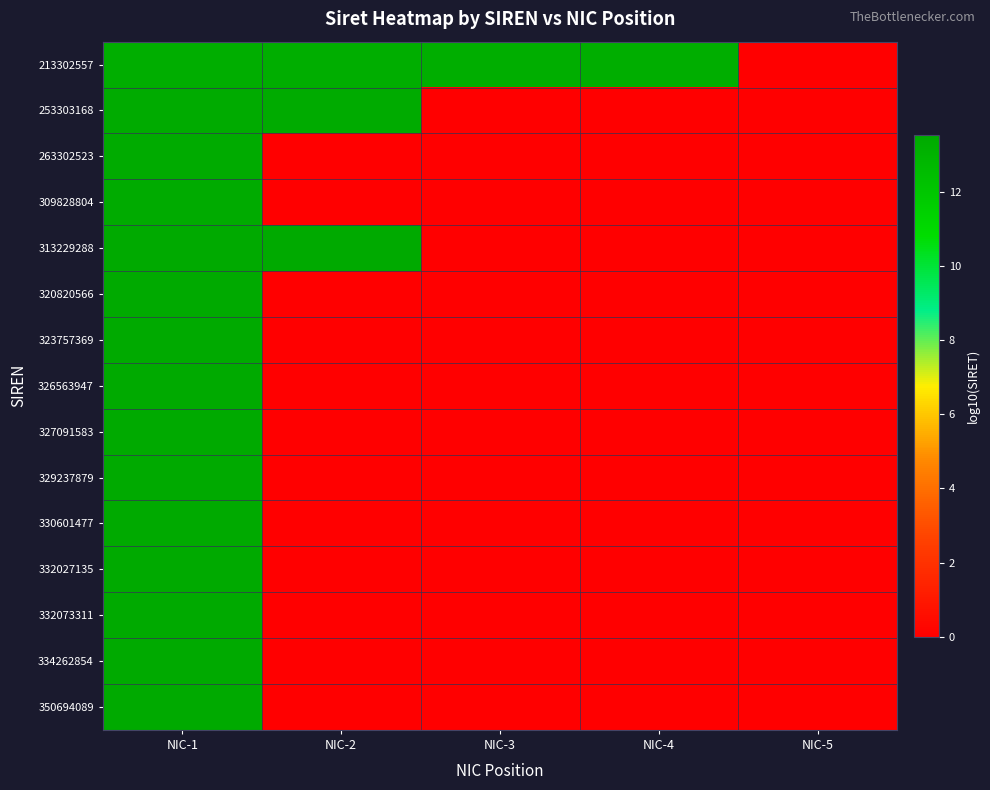

Reading left to right, extract all data points from this chart.

213302557: NIC-1=13.3	NIC-2=13.3	NIC-3=13.3	NIC-4=13.3	NIC-5=0.0
253303168: NIC-1=13.4	NIC-2=13.4	NIC-3=0.0	NIC-4=0.0	NIC-5=0.0
263302523: NIC-1=13.4	NIC-2=0.0	NIC-3=0.0	NIC-4=0.0	NIC-5=0.0
309828804: NIC-1=13.5	NIC-2=0.0	NIC-3=0.0	NIC-4=0.0	NIC-5=0.0
313229288: NIC-1=13.5	NIC-2=13.5	NIC-3=0.0	NIC-4=0.0	NIC-5=0.0
320820566: NIC-1=13.5	NIC-2=0.0	NIC-3=0.0	NIC-4=0.0	NIC-5=0.0
323757369: NIC-1=13.5	NIC-2=0.0	NIC-3=0.0	NIC-4=0.0	NIC-5=0.0
326563947: NIC-1=13.5	NIC-2=0.0	NIC-3=0.0	NIC-4=0.0	NIC-5=0.0
327091583: NIC-1=13.5	NIC-2=0.0	NIC-3=0.0	NIC-4=0.0	NIC-5=0.0
329237879: NIC-1=13.5	NIC-2=0.0	NIC-3=0.0	NIC-4=0.0	NIC-5=0.0
330601477: NIC-1=13.5	NIC-2=0.0	NIC-3=0.0	NIC-4=0.0	NIC-5=0.0
332027135: NIC-1=13.5	NIC-2=0.0	NIC-3=0.0	NIC-4=0.0	NIC-5=0.0
332073311: NIC-1=13.5	NIC-2=0.0	NIC-3=0.0	NIC-4=0.0	NIC-5=0.0
334262854: NIC-1=13.5	NIC-2=0.0	NIC-3=0.0	NIC-4=0.0	NIC-5=0.0
350694089: NIC-1=13.5	NIC-2=0.0	NIC-3=0.0	NIC-4=0.0	NIC-5=0.0